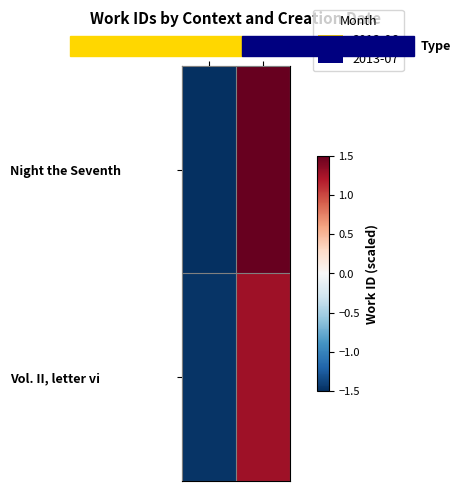

Rank the series by their maximum value, from highest to lowest.

Night the Seventh, Vol. II, letter vi